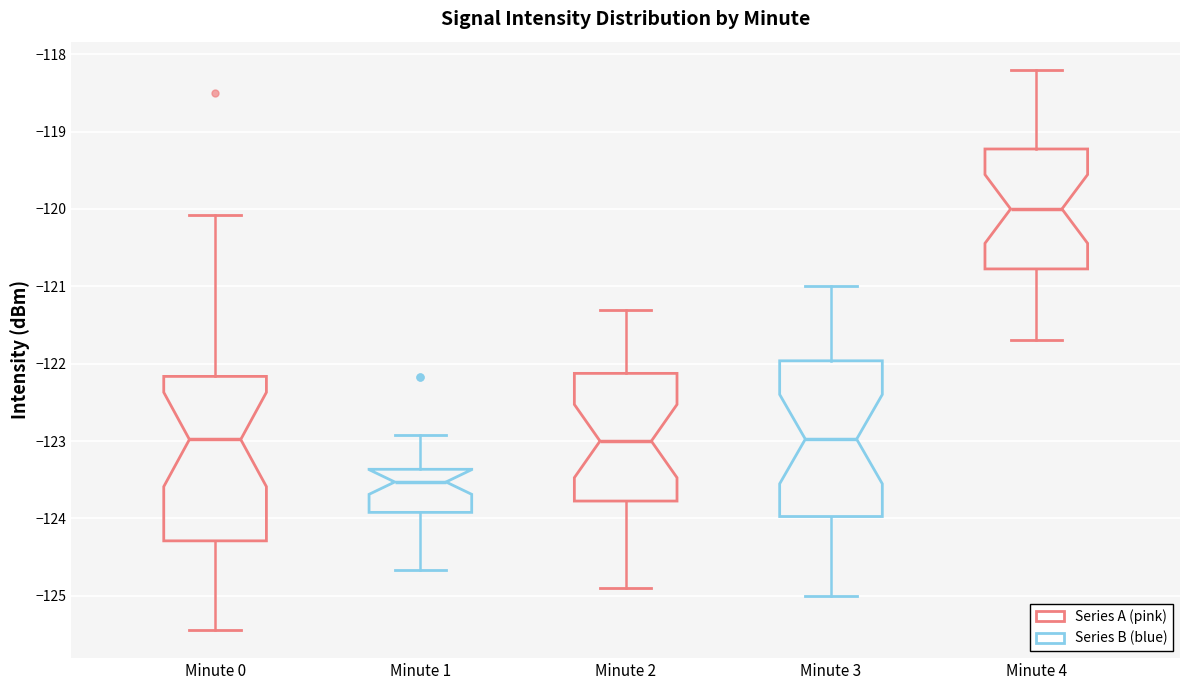

Reading left to right, transcribe this box plot: for each box, give where its median line is, the range the box spans, and where its two whiskers end, as read against the y-axis. The values are not printed on the chart, so give them approximately, as read against the axis.

Minute 0: median -123.0, box -124.3 to -122.2, whiskers -125.4 to -120.1
Minute 1: median -123.5, box -123.9 to -123.4, whiskers -124.7 to -122.9
Minute 2: median -123.0, box -123.8 to -122.1, whiskers -124.9 to -121.3
Minute 3: median -123.0, box -124.0 to -122.0, whiskers -125.0 to -121.0
Minute 4: median -120.0, box -120.8 to -119.2, whiskers -121.7 to -118.2